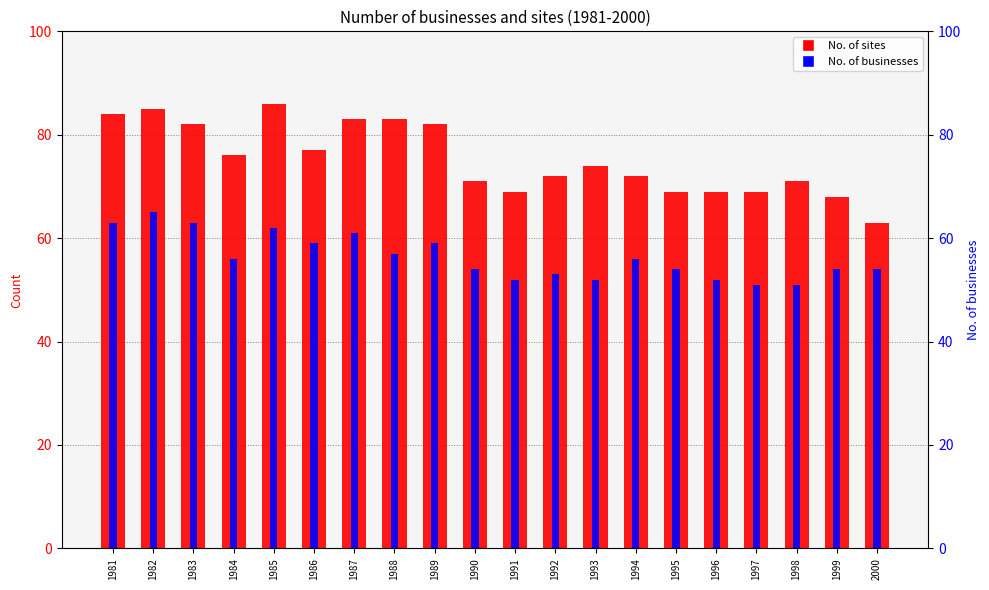

Which series changed the most between 1993 and 1998?

No. of sites